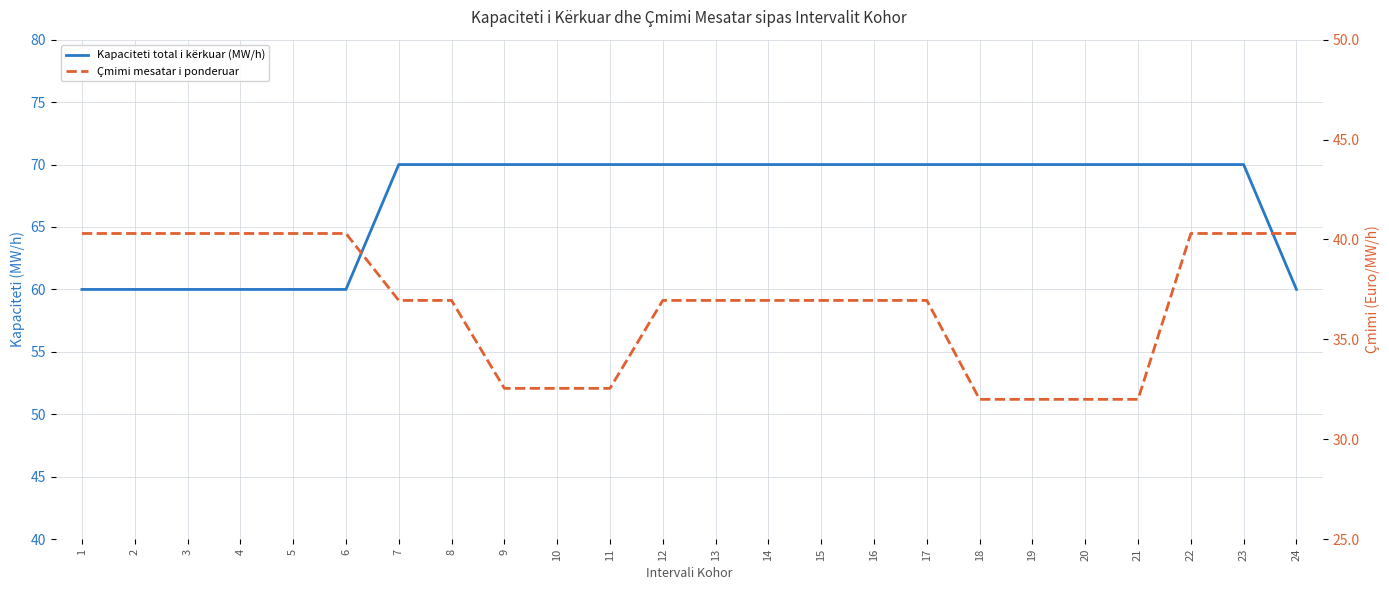

True or false: Kapaciteti total i kërkuar (MW/h) has a value of 70.0 at 18.

True